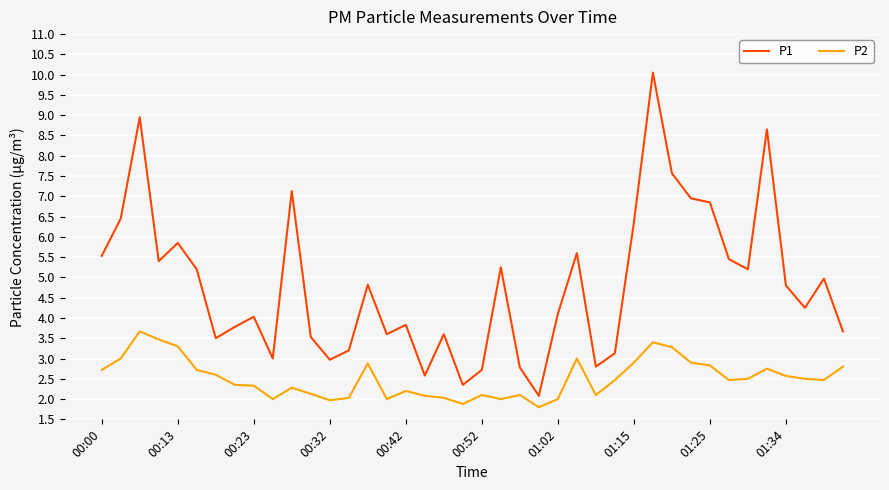

True or false: P2 and P1 cross at least once.

False